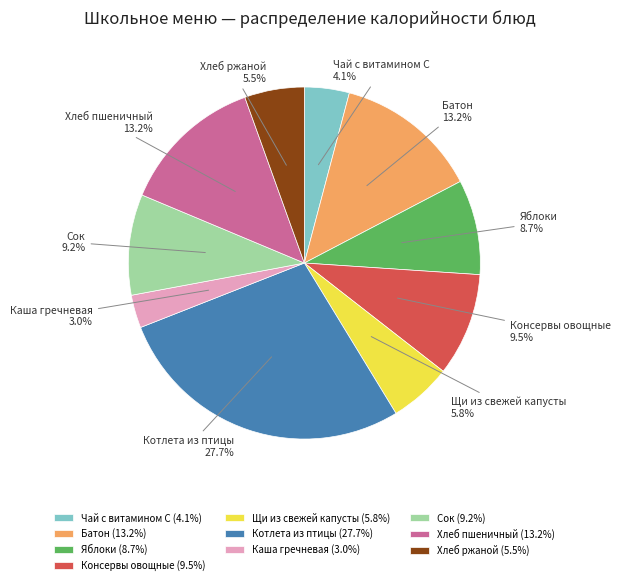

Does Хлеб ржаной account for over 50% of the chart?

No